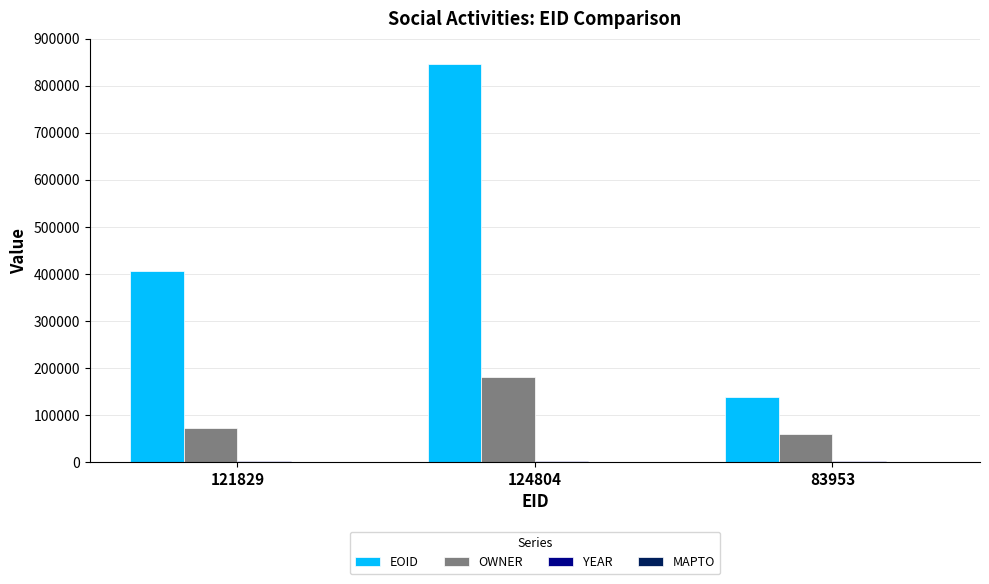

How many categories are shown in the chart?

3